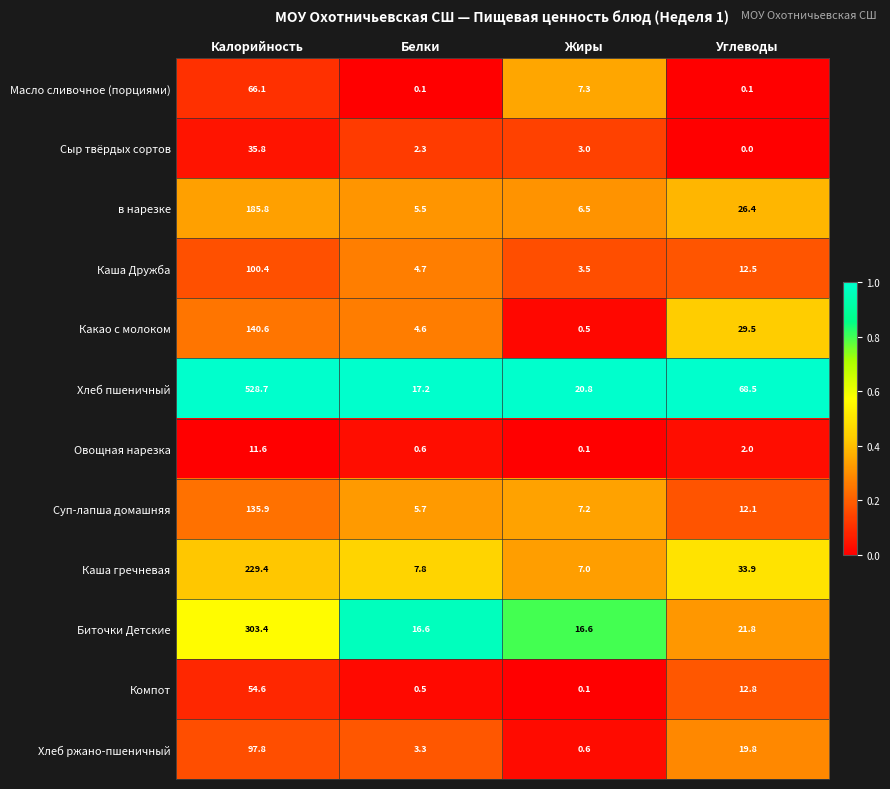

Which series has the largest total across all categories?

Хлеб пшеничный